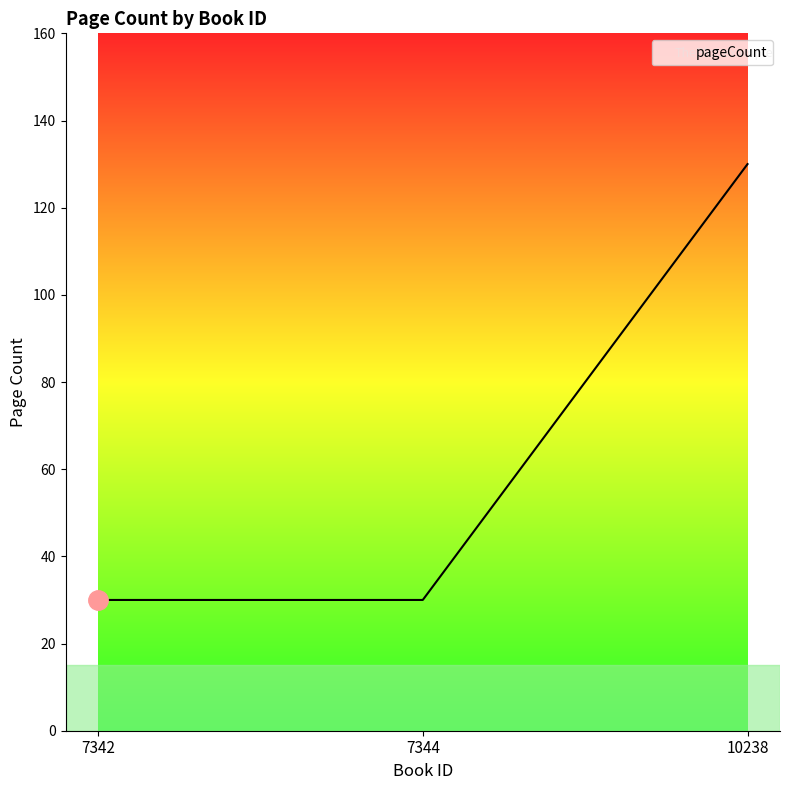

How many series are shown in this chart?

1